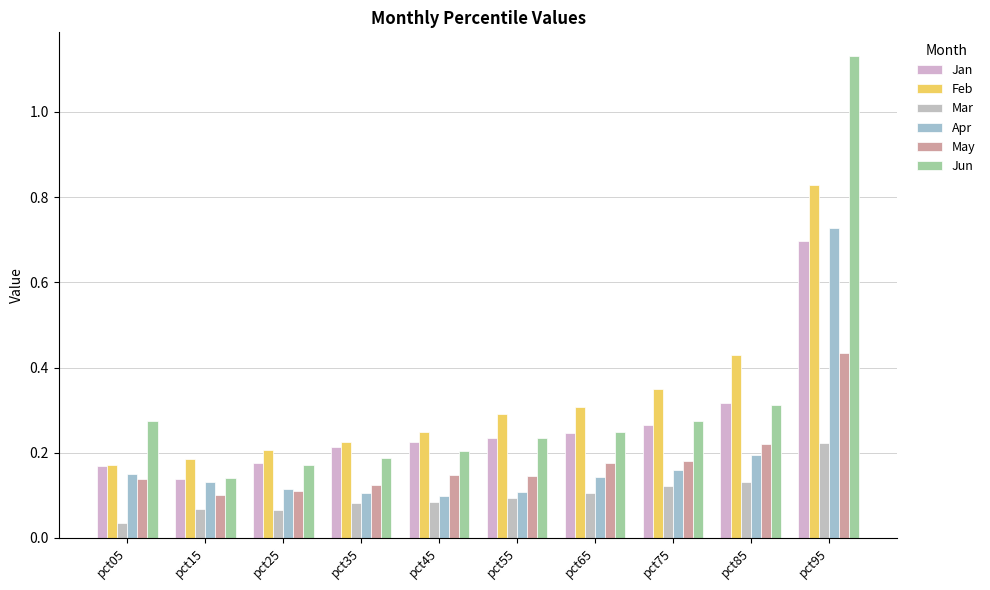

At how many categories does at least one series exceed 0?

10